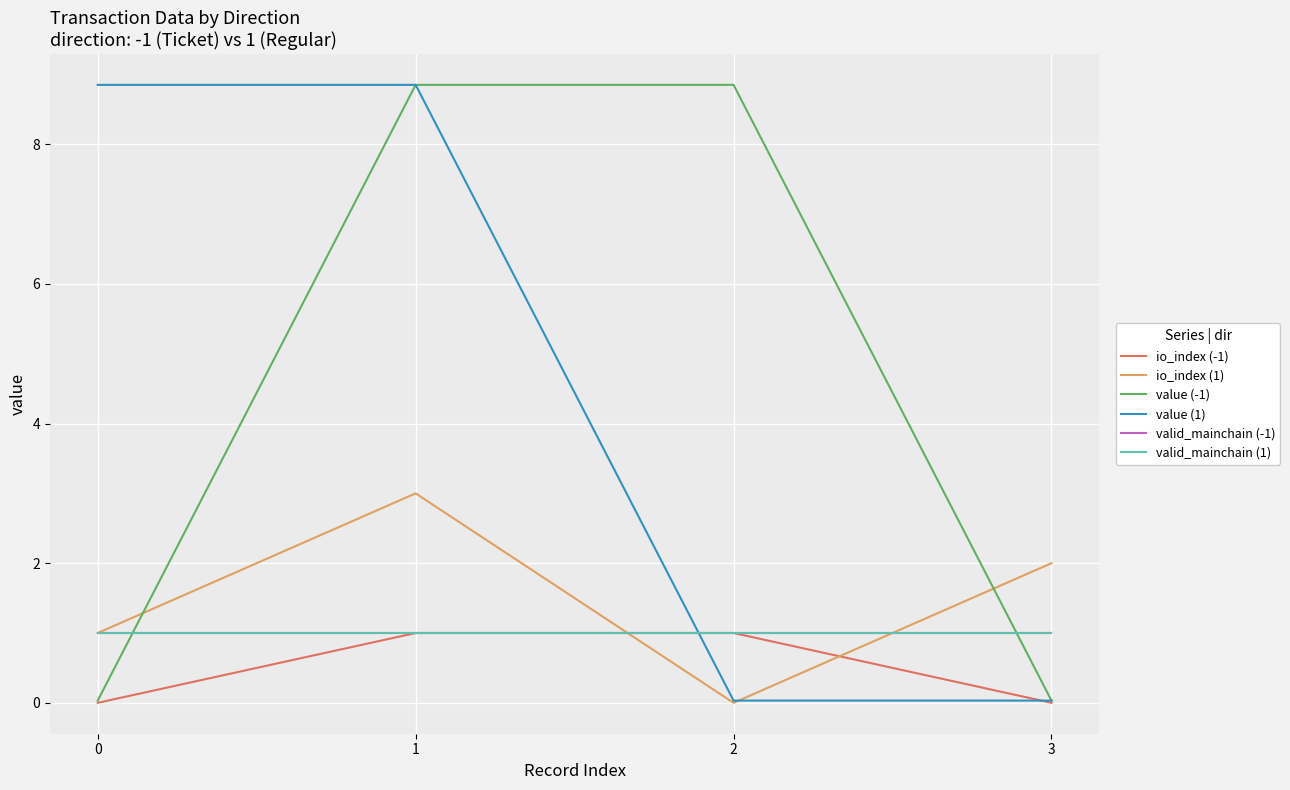

Does the chart have visible grid lines?

Yes